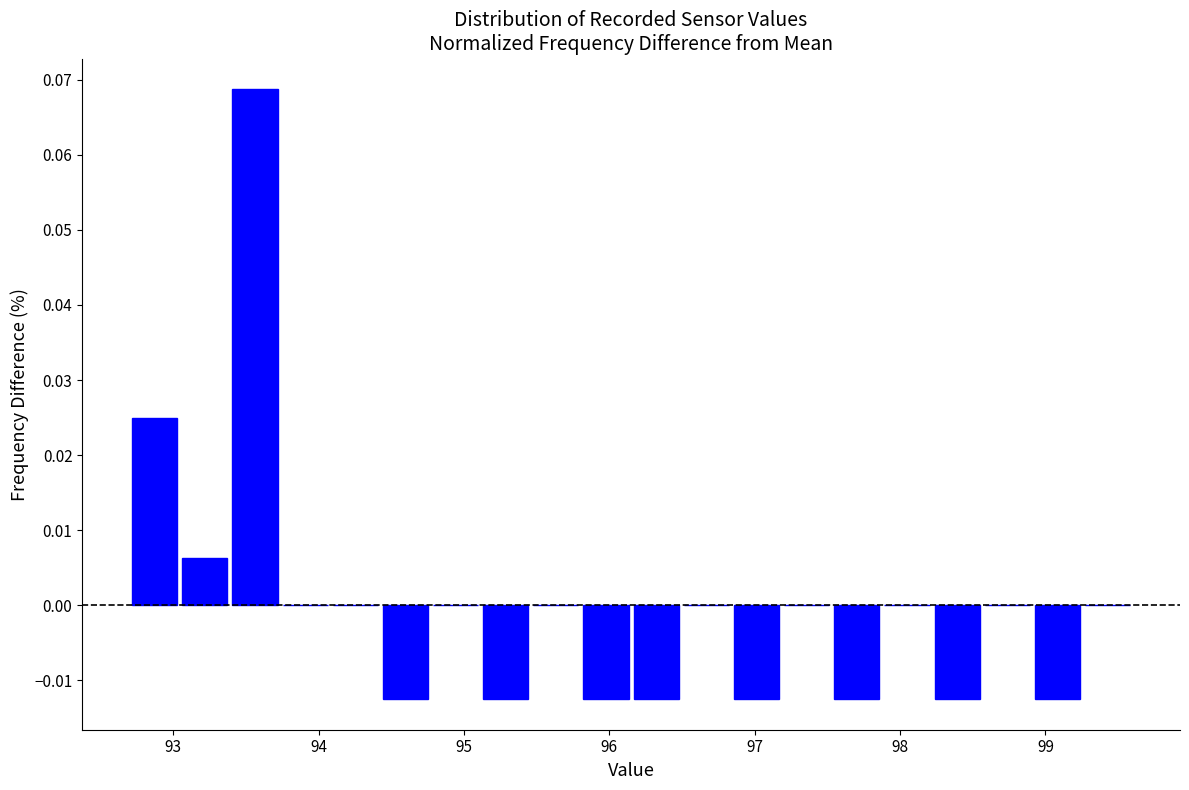

Read against the x-axis, roughly where is the centre of the tallest bar?

93.6